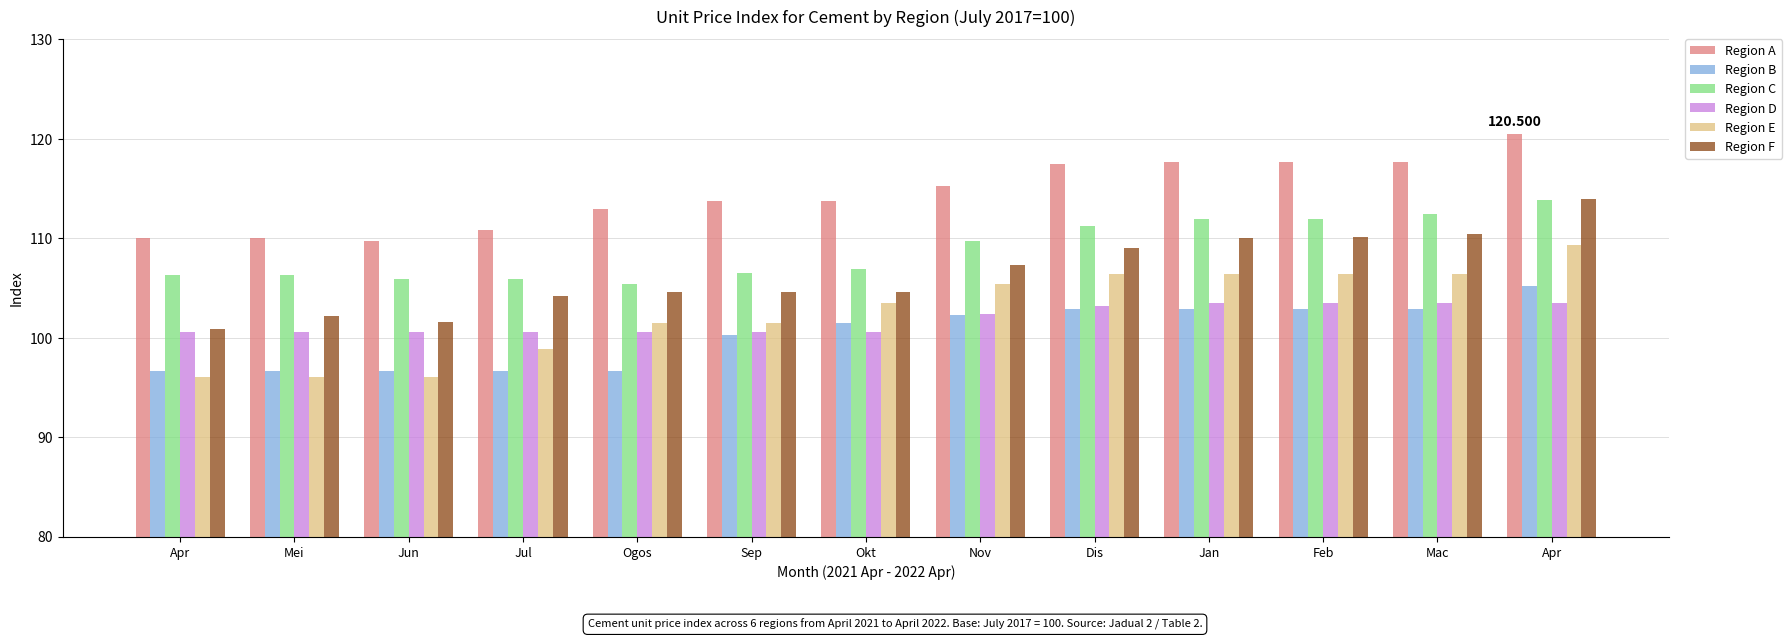

What is the sum of all Region C values?

1414.2